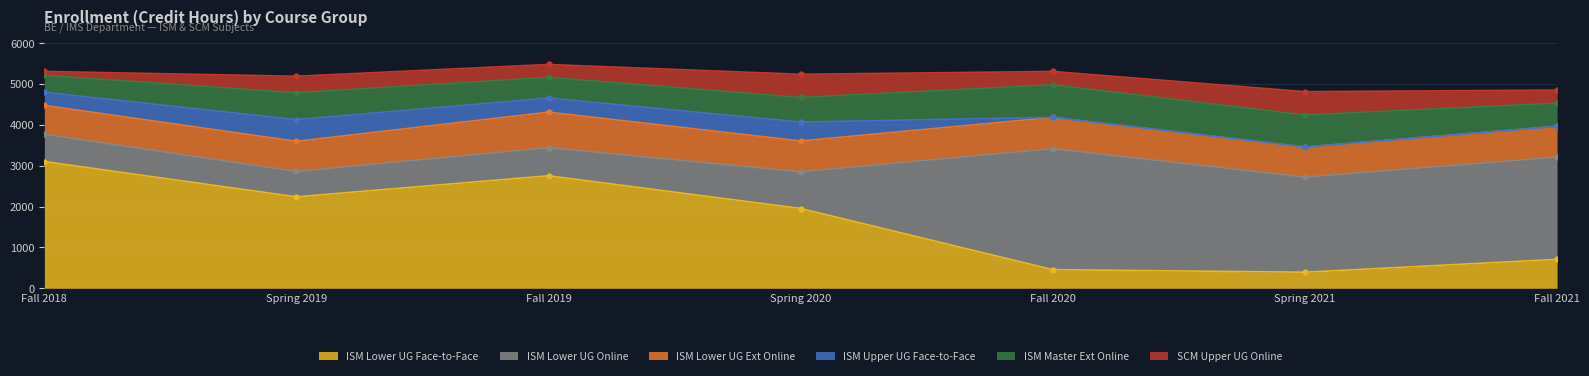

At Spring 2019, list the series in order from smallest to largest.

SCM Upper UG Online, ISM Upper UG Face-to-Face, ISM Lower UG Online, ISM Master Ext Online, ISM Lower UG Ext Online, ISM Lower UG Face-to-Face